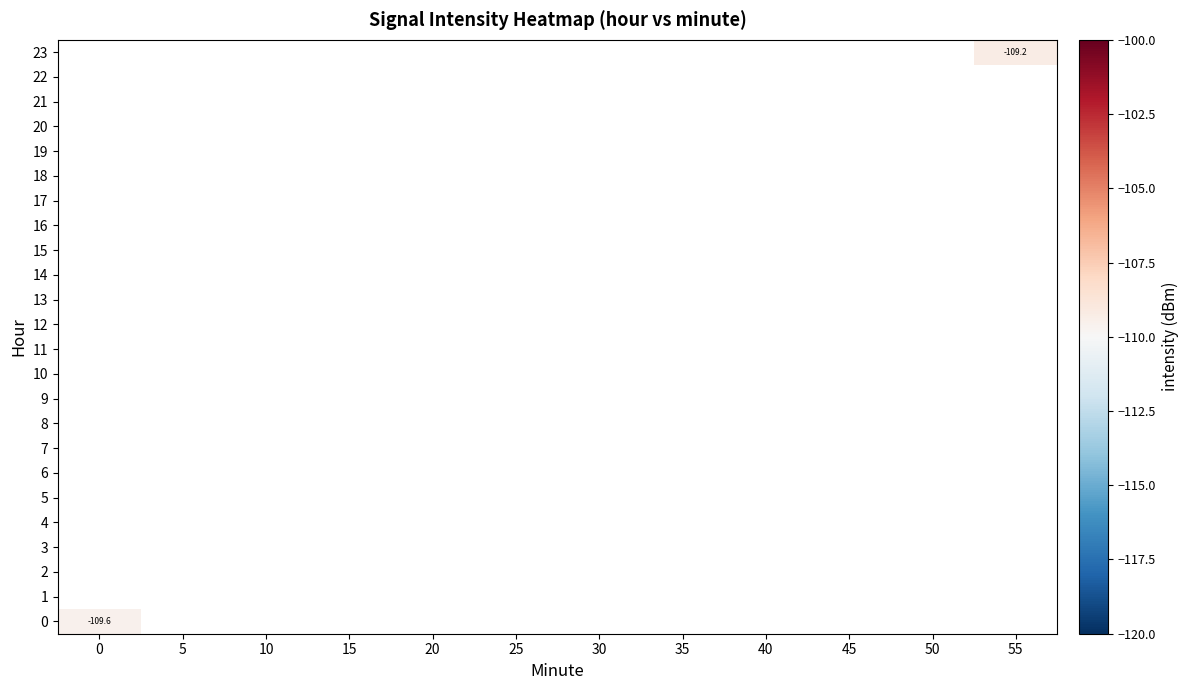

What is the minimum value shown in the chart?

-109.6